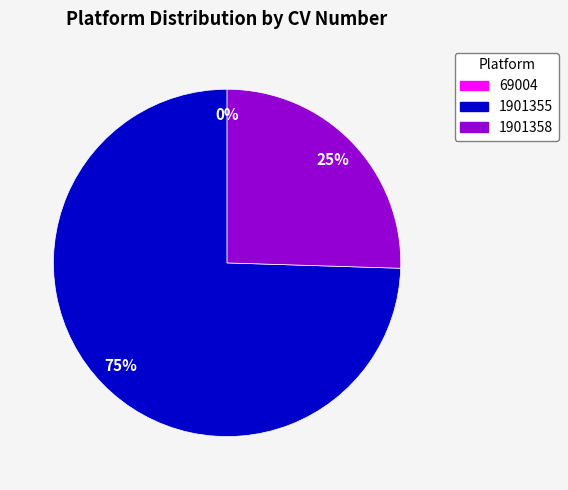

Does any single category account for the majority?

Yes